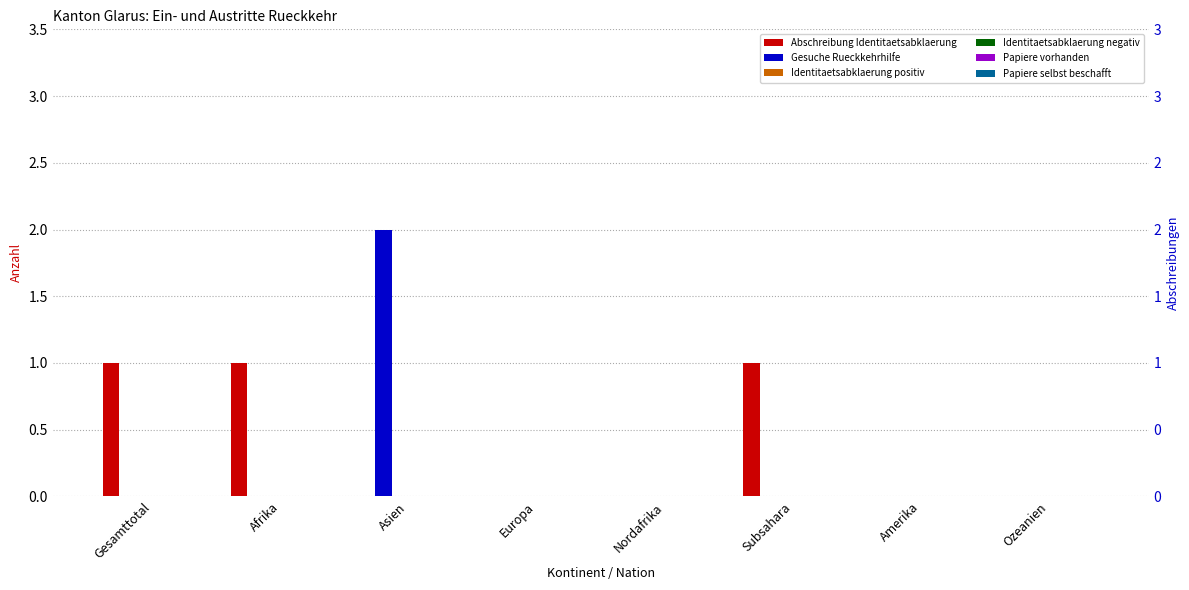

What are all the series names shown in the legend?

Abschreibung Identitaetsabklaerung, Gesuche Rueckkehrhilfe, Identitaetsabklaerung positiv, Identitaetsabklaerung negativ, Papiere vorhanden, Papiere selbst beschafft